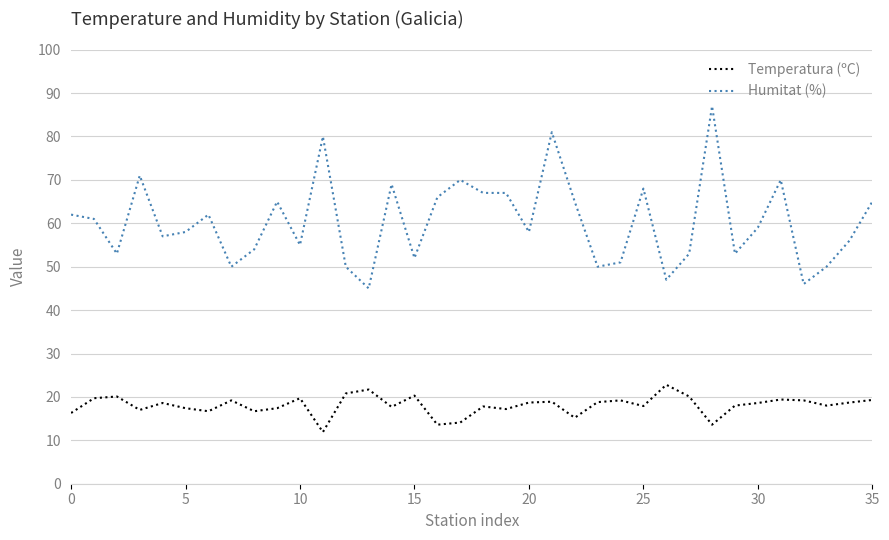

True or false: Temperatura (ºC) and Humitat (%) intersect in this chart.

False